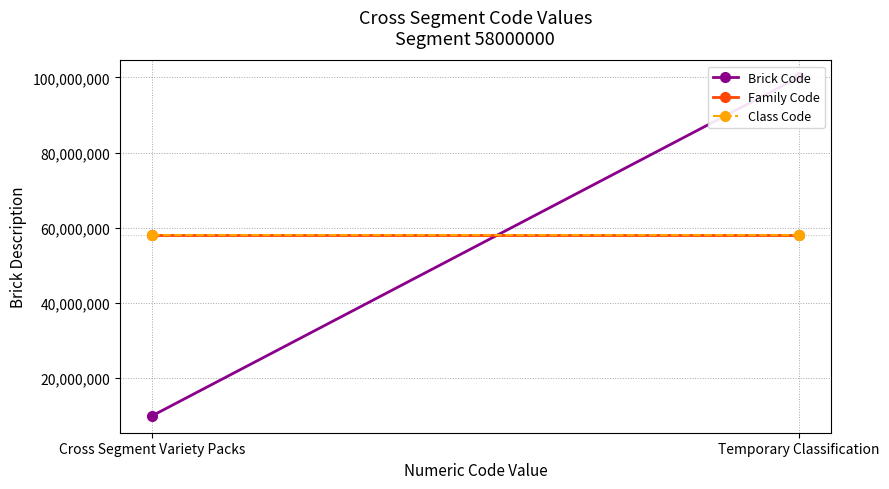

Reading left to right, extract all data points from this chart.

Brick Code: 10000624	99999999
Family Code: 58010000	58010000
Class Code: 58010100	58010100